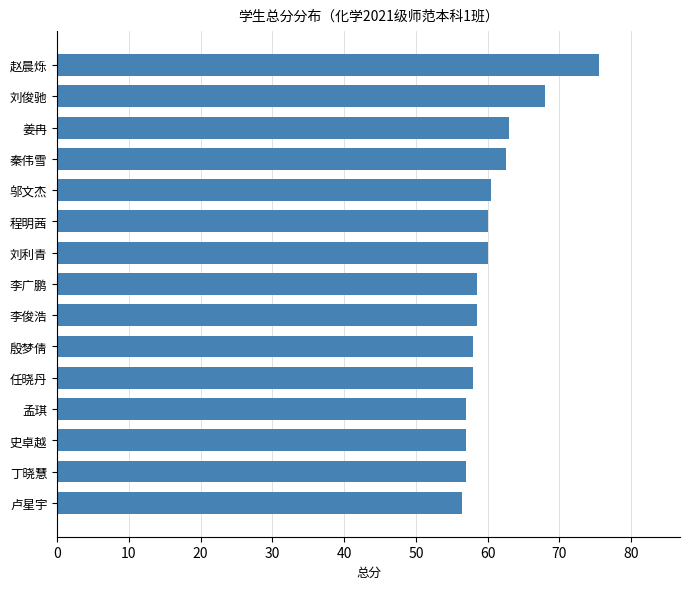

What is the value of the 5th bar from the top?

60.5